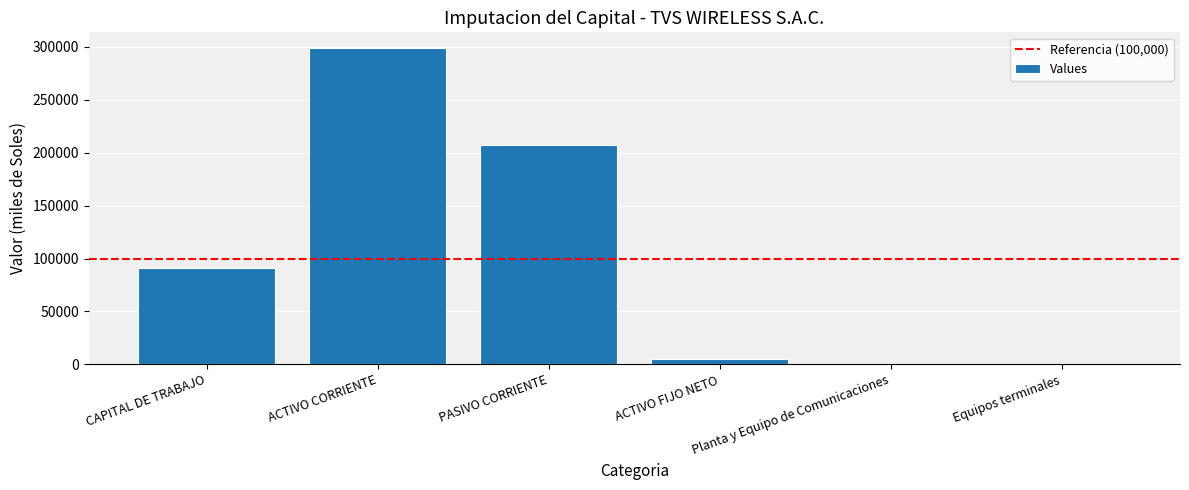

What is the approximate value at PASIVO CORRIENTE?

207385.0